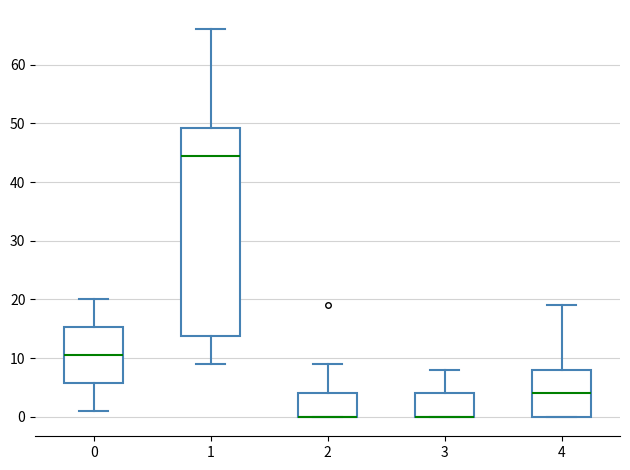

Which box is the tallest, from its lower edge to its upper edge?

1